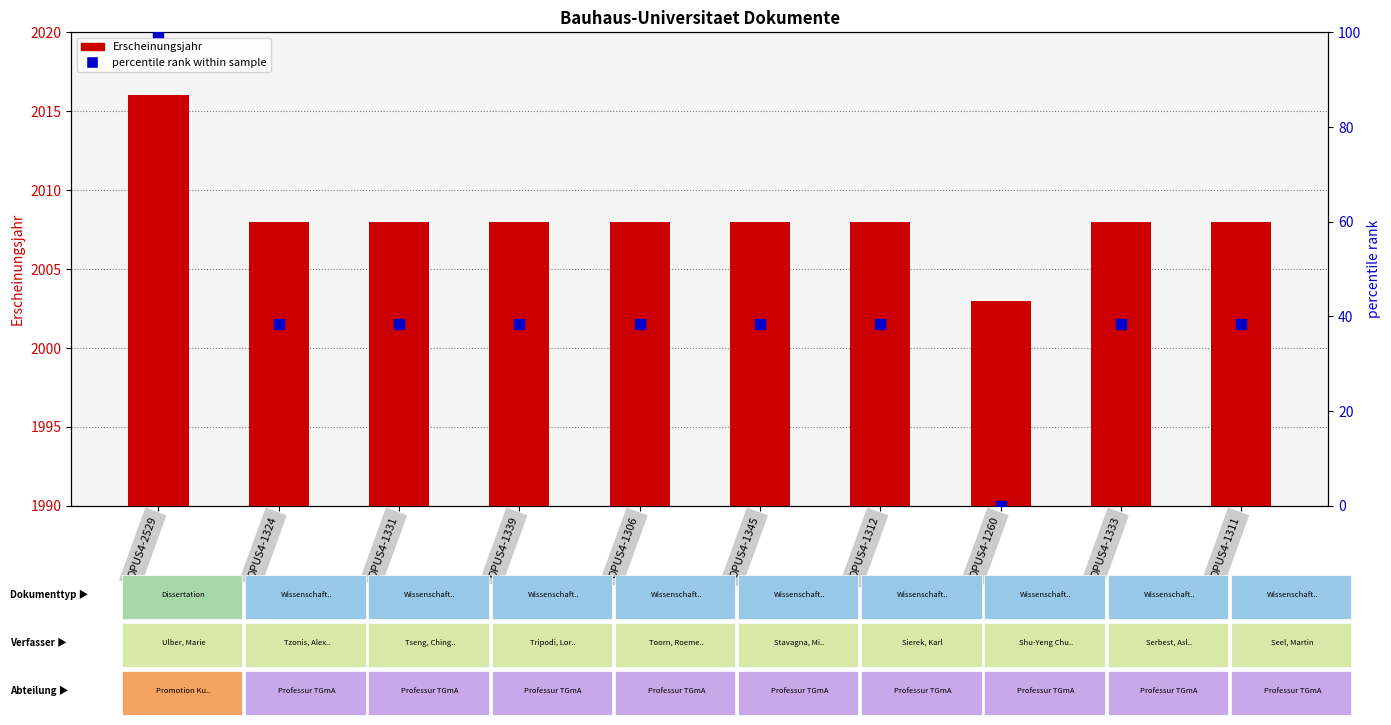

Which series has the largest total across all categories?

Erscheinungsjahr